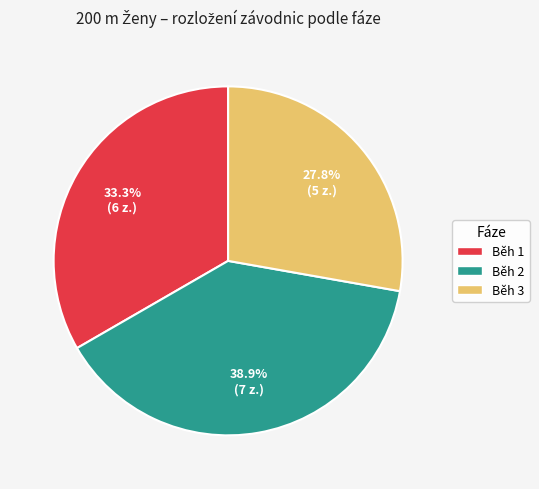

Which has a higher value, Běh 2 or Běh 3?

Běh 2